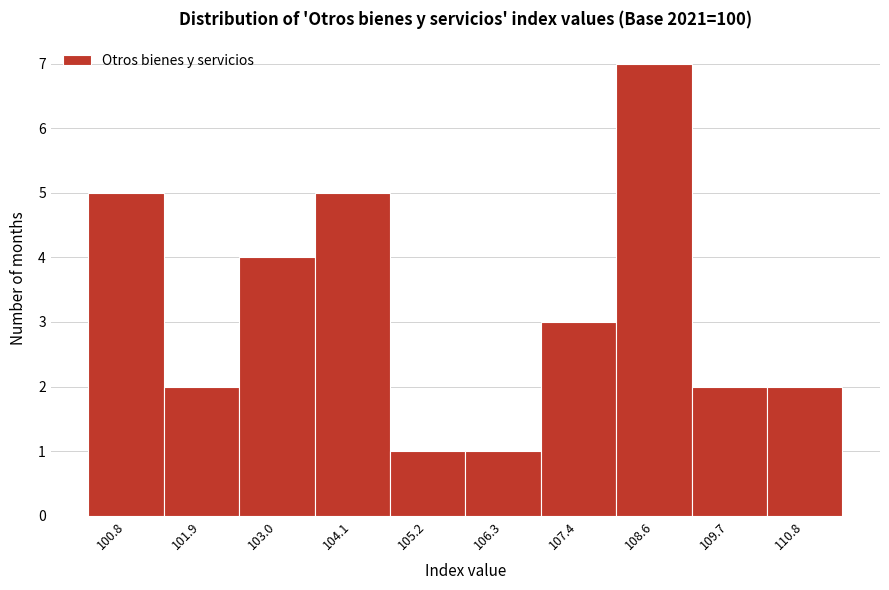

Reading left to right, transcribe this chart: for each bar, give the range it covers on the x-axis and its height. Neither the bar edges nor the heights are printed on the chart, so give them approximately, as read against the axes.

100.2 to 101.4: 5
101.4 to 102.4: 2
102.4 to 103.6: 4
103.6 to 104.6: 5
104.6 to 105.8: 1
105.8 to 106.8: 1
106.8 to 108.0: 3
108.0 to 109.2: 7
109.2 to 110.2: 2
110.2 to 111.4: 2